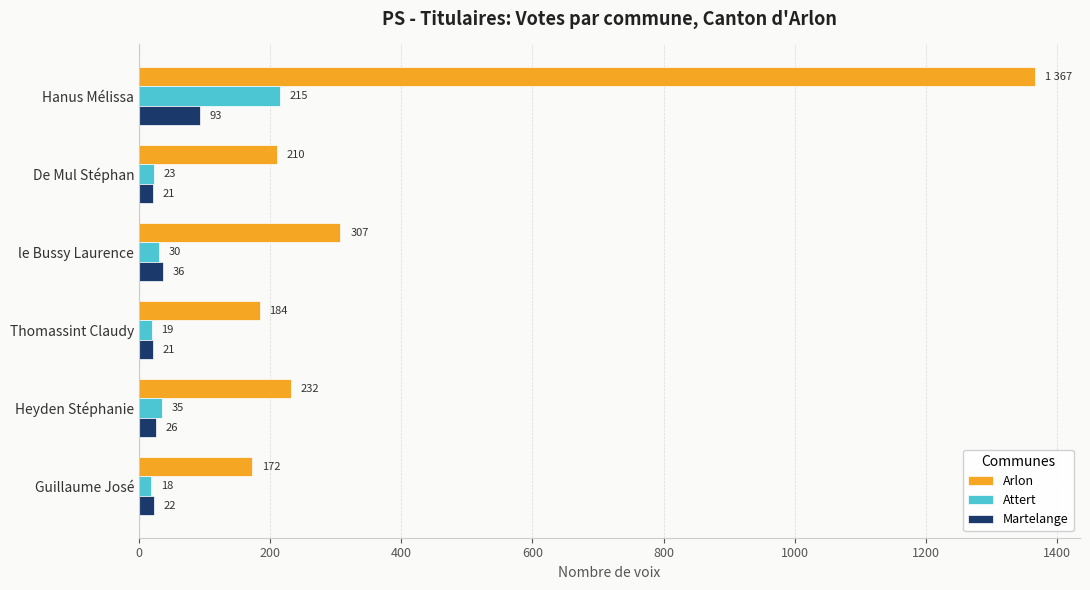

Which series changed the most between De Mul Stéphan and le Bussy Laurence?

Arlon